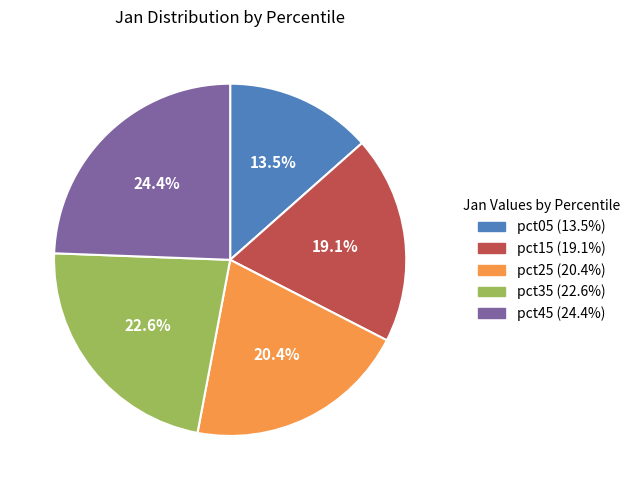

Is there a majority slice in this chart?

No